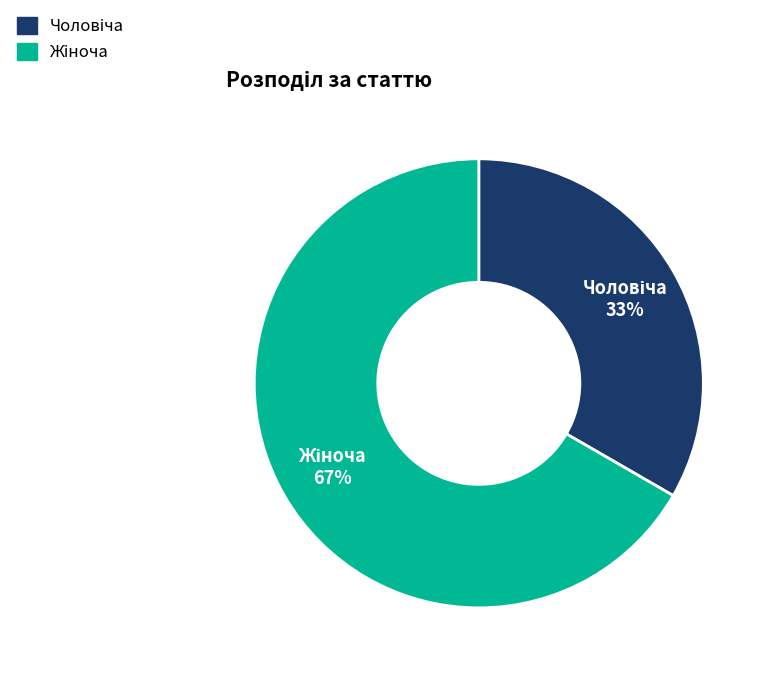

Does any single category account for the majority?

Yes